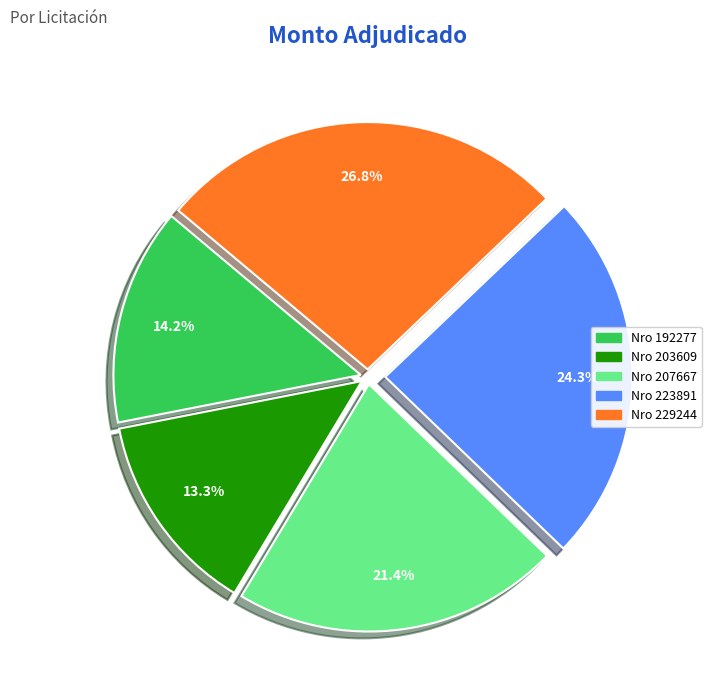

Is there any slice that represents more than half of the pie?

No